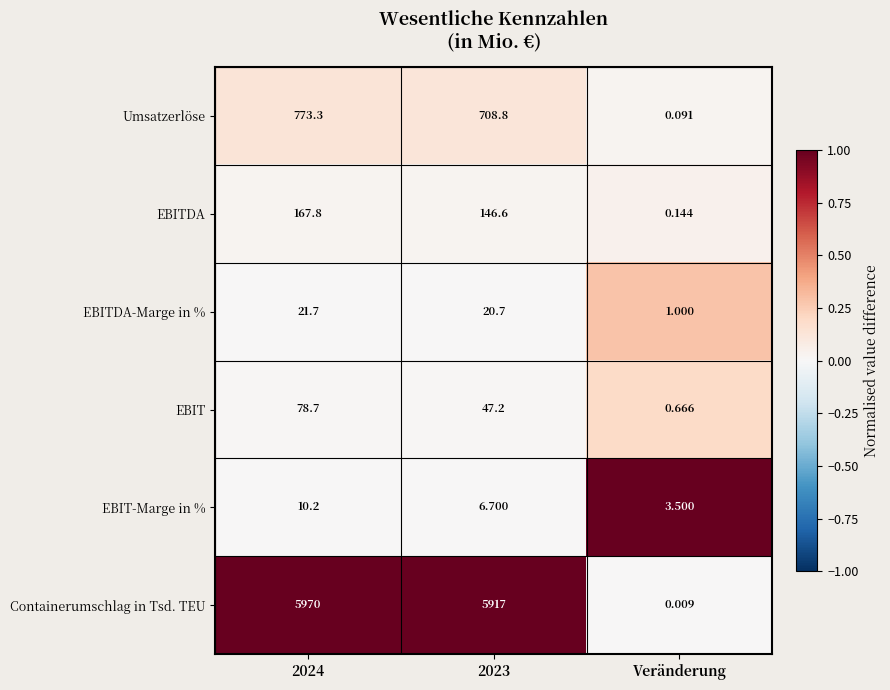

What is the difference between the highest and lowest values at 2023?

5910.3